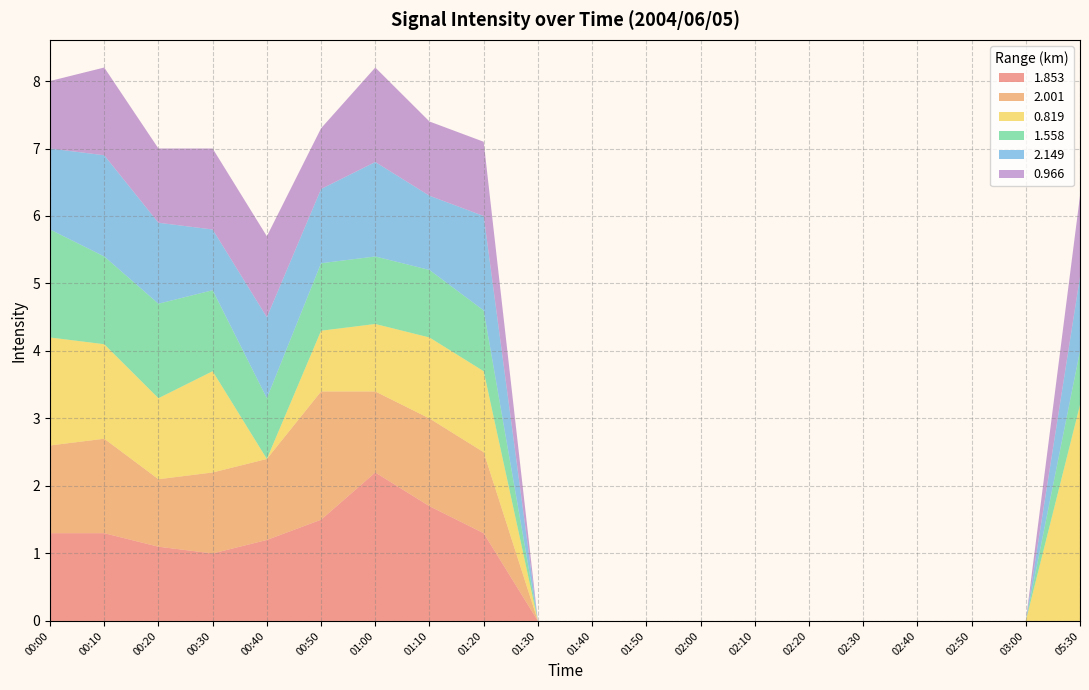

Reading left to right, transcribe all the data shown in this chart.

1.853: 00:00=1.3	00:10=1.3	00:20=1.1	00:30=1.0	00:40=1.2	00:50=1.5	01:00=2.2	01:10=1.7	01:20=1.3	01:30=0.0	01:40=0.0	01:50=0.0	02:00=0.0	02:10=0.0	02:20=0.0	02:30=0.0	02:40=0.0	02:50=0.0	03:00=0.0	05:30=0.0
2.001: 00:00=1.3	00:10=1.4	00:20=1.0	00:30=1.2	00:40=1.2	00:50=1.9	01:00=1.2	01:10=1.3	01:20=1.2	01:30=0.0	01:40=0.0	01:50=0.0	02:00=0.0	02:10=0.0	02:20=0.0	02:30=0.0	02:40=0.0	02:50=0.0	03:00=0.0	05:30=0.0
0.819: 00:00=1.6	00:10=1.4	00:20=1.2	00:30=1.5	00:40=0.0	00:50=0.9	01:00=1.0	01:10=1.2	01:20=1.2	01:30=0.0	01:40=0.0	01:50=0.0	02:00=0.0	02:10=0.0	02:20=0.0	02:30=0.0	02:40=0.0	02:50=0.0	03:00=0.0	05:30=3.2
1.558: 00:00=1.6	00:10=1.3	00:20=1.4	00:30=1.2	00:40=0.9	00:50=1.0	01:00=1.0	01:10=1.0	01:20=0.9	01:30=0.0	01:40=0.0	01:50=0.0	02:00=0.0	02:10=0.0	02:20=0.0	02:30=0.0	02:40=0.0	02:50=0.0	03:00=0.0	05:30=0.8
2.149: 00:00=1.2	00:10=1.5	00:20=1.2	00:30=0.9	00:40=1.2	00:50=1.1	01:00=1.4	01:10=1.1	01:20=1.4	01:30=0.0	01:40=0.0	01:50=0.0	02:00=0.0	02:10=0.0	02:20=0.0	02:30=0.0	02:40=0.0	02:50=0.0	03:00=0.0	05:30=1.1
0.966: 00:00=1.0	00:10=1.3	00:20=1.1	00:30=1.2	00:40=1.2	00:50=0.9	01:00=1.4	01:10=1.1	01:20=1.1	01:30=0.0	01:40=0.0	01:50=0.0	02:00=0.0	02:10=0.0	02:20=0.0	02:30=0.0	02:40=0.0	02:50=0.0	03:00=0.0	05:30=1.2